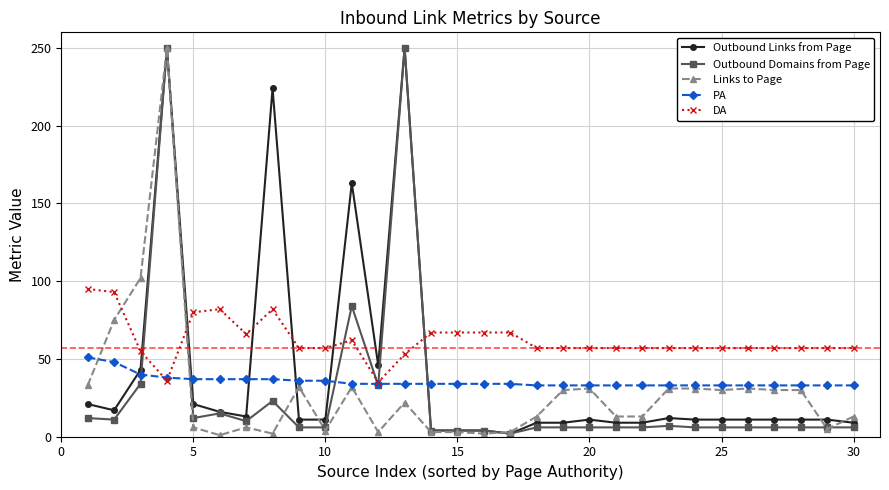

Which series has the largest total across all categories?

DA